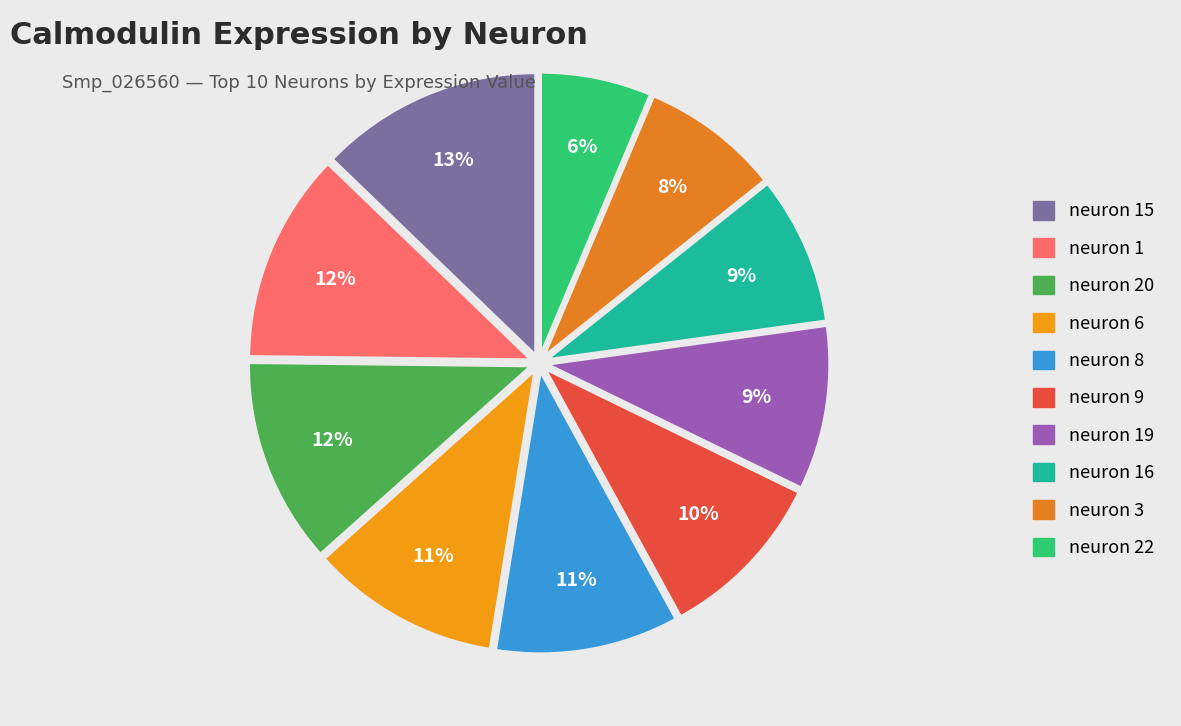

Is there any slice that represents more than half of the pie?

No